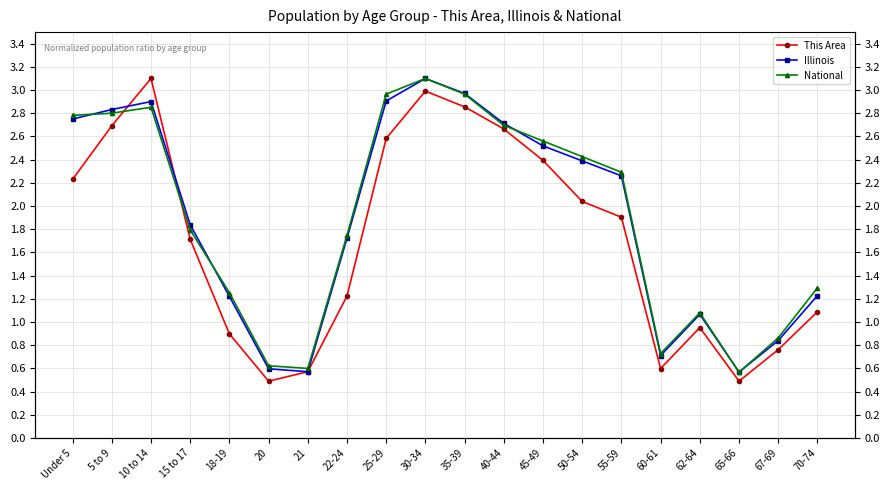

Between Under 5 and 67-69, which series saw the biggest shift?

National